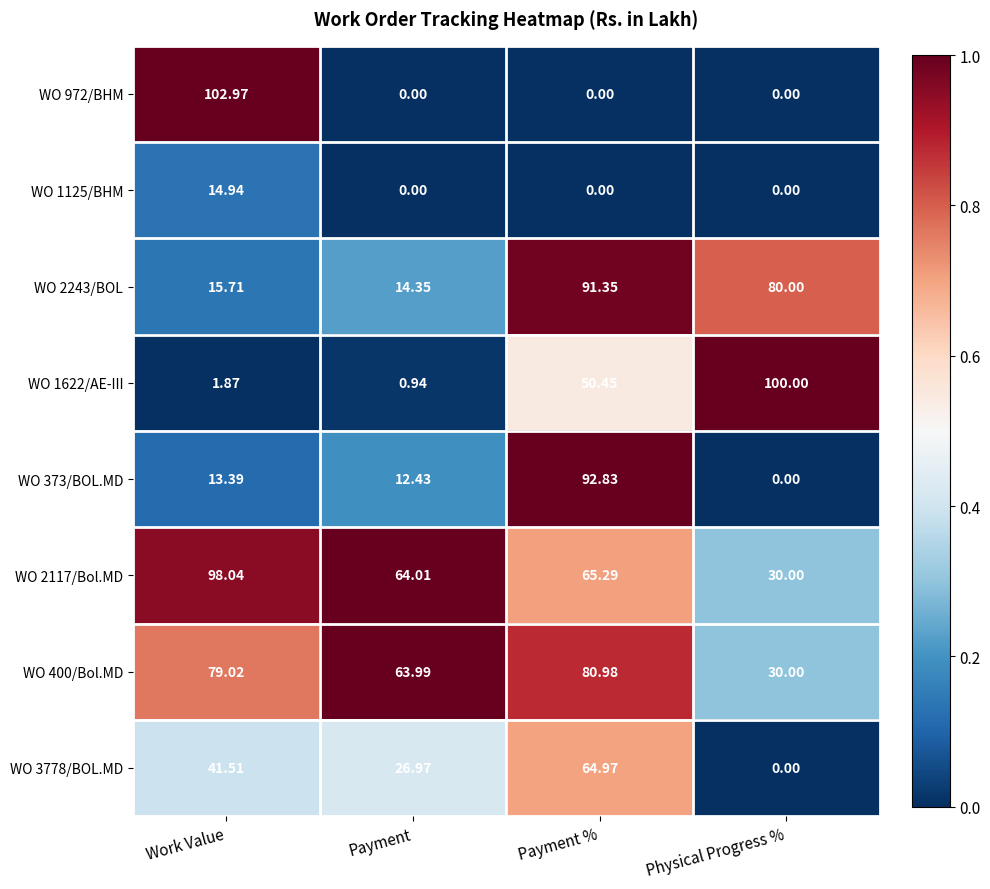

What is the spread (max minus min) of values at Work Value?

101.1